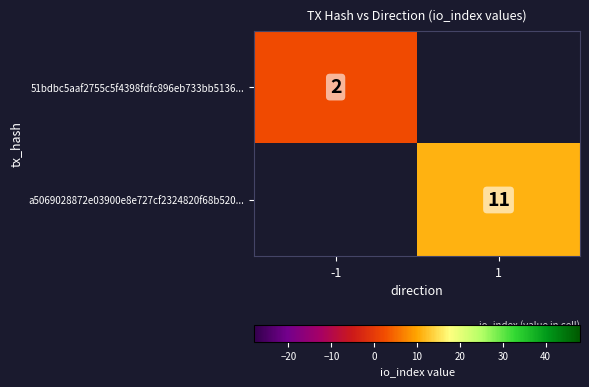

Is it true that a5069028872e03900e8e727cf2324820f68b520... equals 19.4 at 1?

False